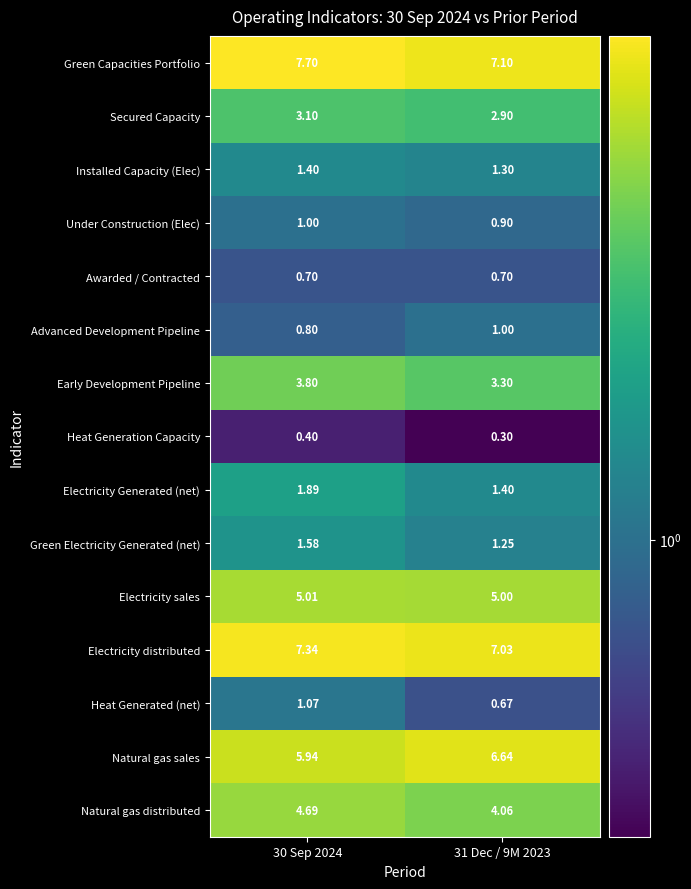

Rank the series at 30 Sep 2024 from lowest to highest value.

Heat Generation Capacity, Awarded / Contracted, Advanced Development Pipeline, Under Construction (Elec), Heat Generated (net), Installed Capacity (Elec), Green Electricity Generated (net), Electricity Generated (net), Secured Capacity, Early Development Pipeline, Natural gas distributed, Electricity sales, Natural gas sales, Electricity distributed, Green Capacities Portfolio